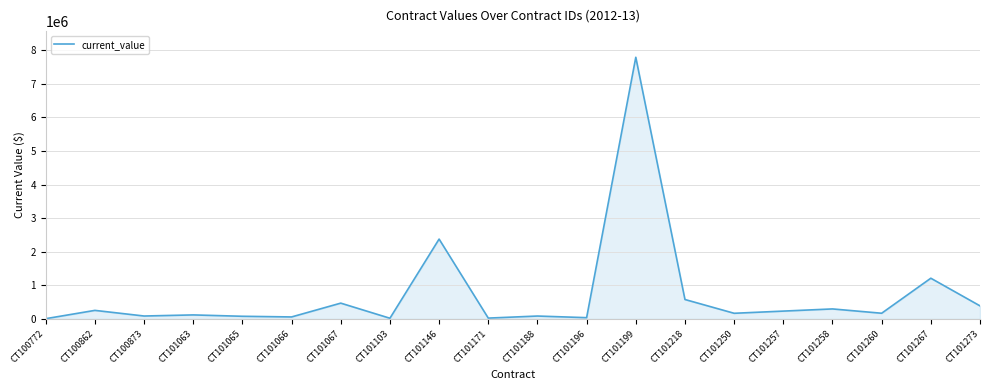

Which label corresponds to the largest value in the chart?

CT101199